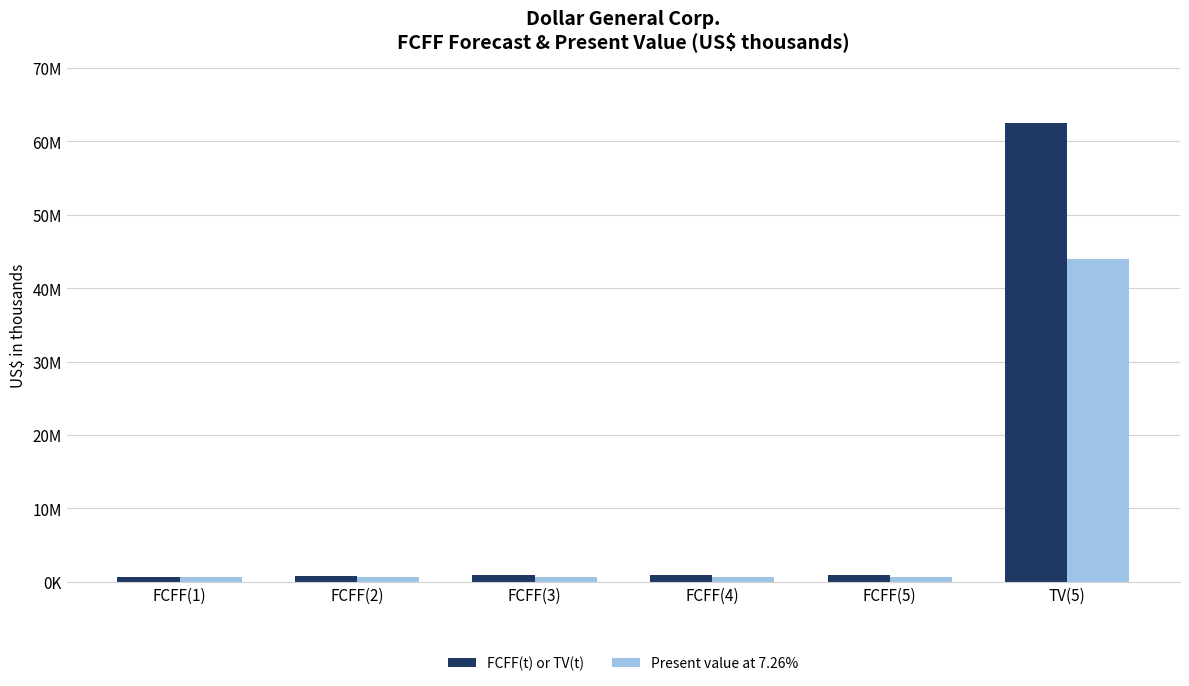

At which category is the sum across all series the highest?

TV(5)